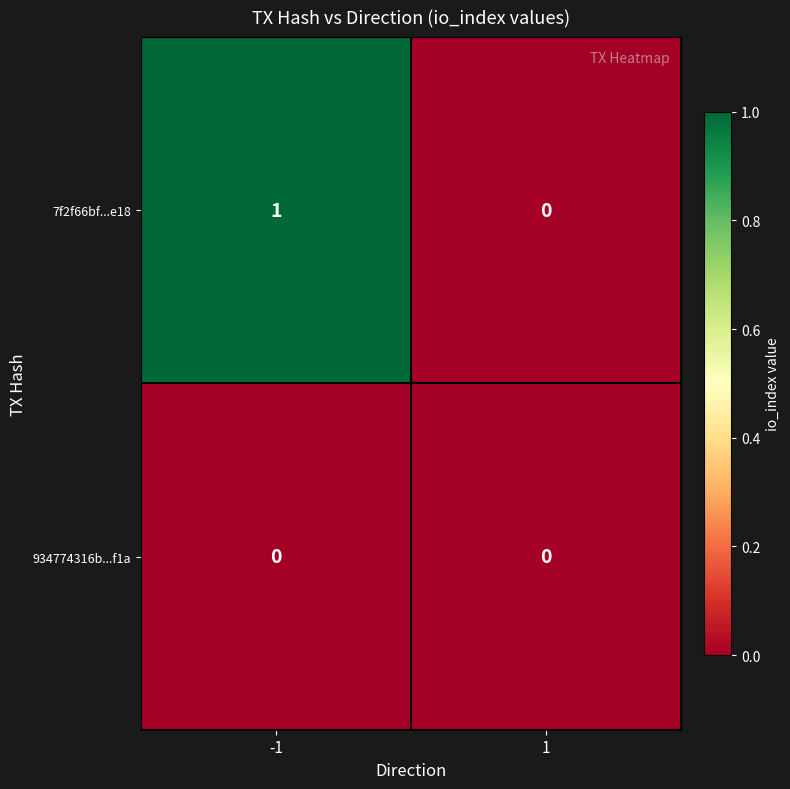

Which series changed the most between -1 and 1?

7f2f66bf...e18